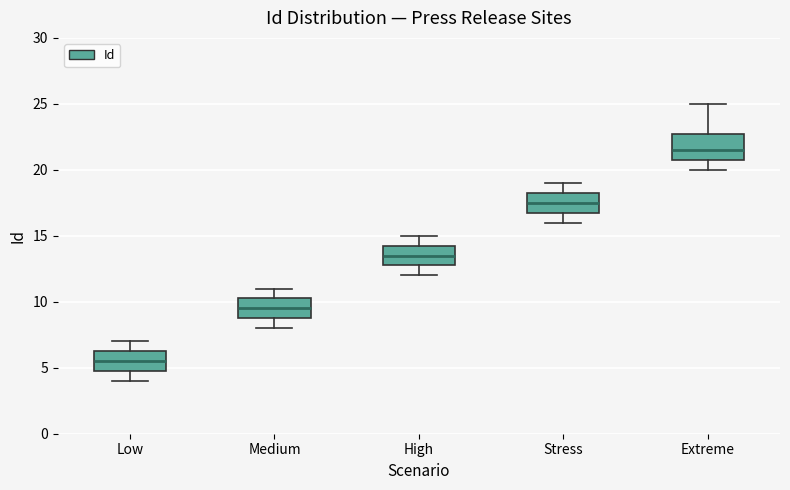

Reading left to right, transcribe this box plot: for each box, give where its median line is, the range the box spans, and where its two whiskers end, as read against the y-axis. The values are not printed on the chart, so give them approximately, as read against the axis.

Low: median 5.5, box 5.0 to 6.5, whiskers 4.0 to 7.0
Medium: median 9.5, box 9.0 to 10.5, whiskers 8.0 to 11.0
High: median 13.5, box 13.0 to 14.5, whiskers 12.0 to 15.0
Stress: median 17.5, box 17.0 to 18.5, whiskers 16.0 to 19.0
Extreme: median 21.5, box 21.0 to 23.0, whiskers 20.0 to 25.0